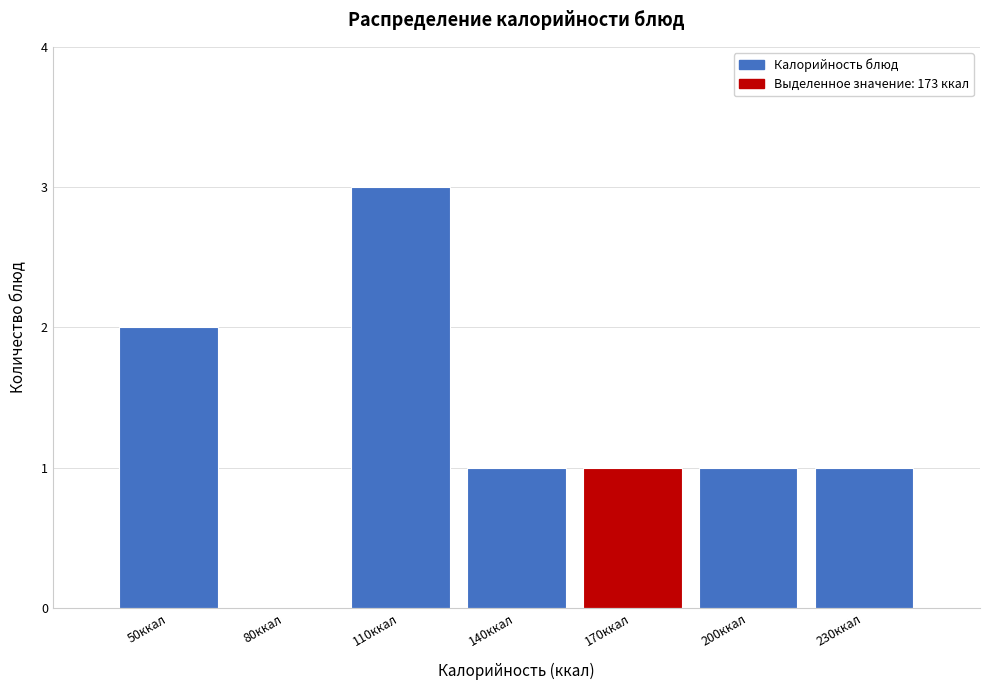

Reading right to left, list all the values displayed in this chart.

230ккал=1	200ккал=1	170ккал=1	140ккал=1	110ккал=3	80ккал=0	50ккал=2